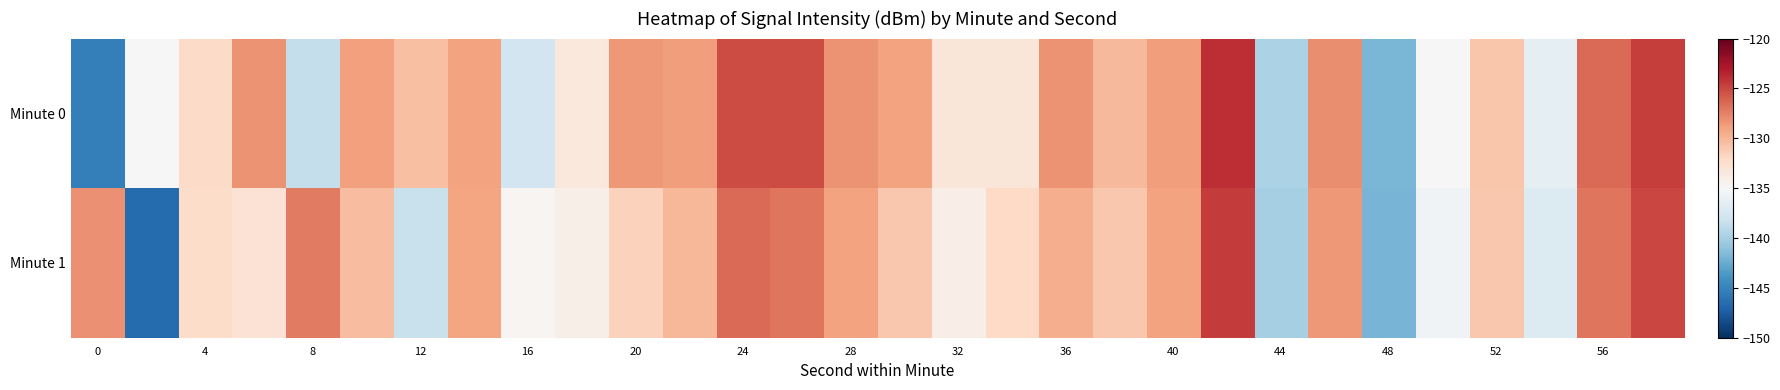

List the series in order of their peak value, lowest first.

Minute 1, Minute 0